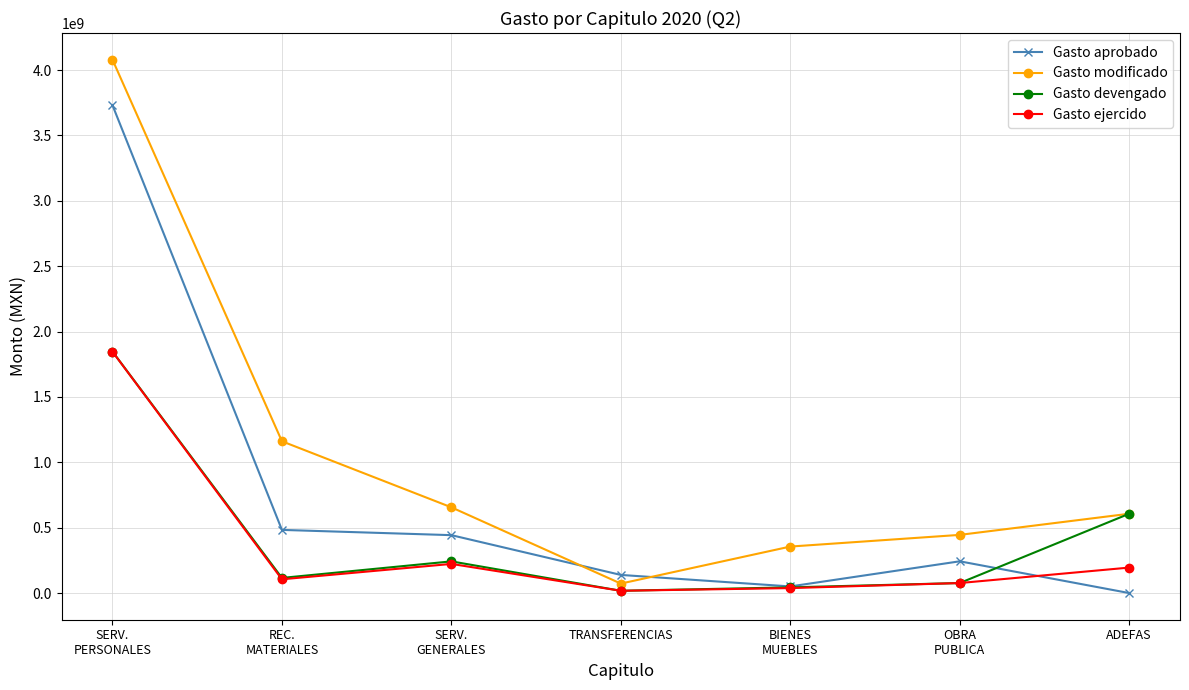

Which category has the highest value in the Gasto modificado series?

SERV.
PERSONALES